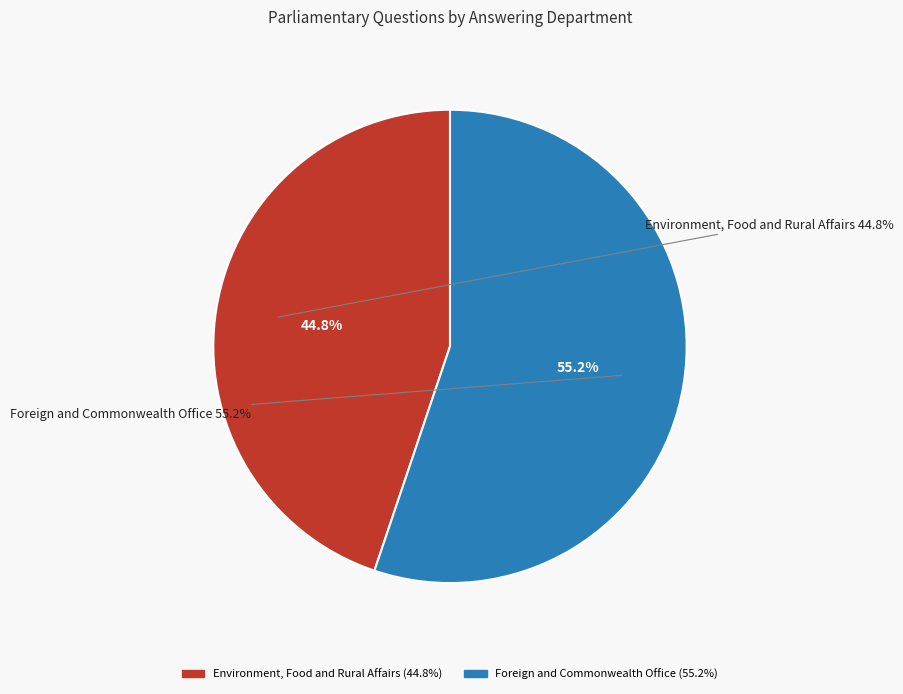

Is there any slice that represents more than half of the pie?

Yes